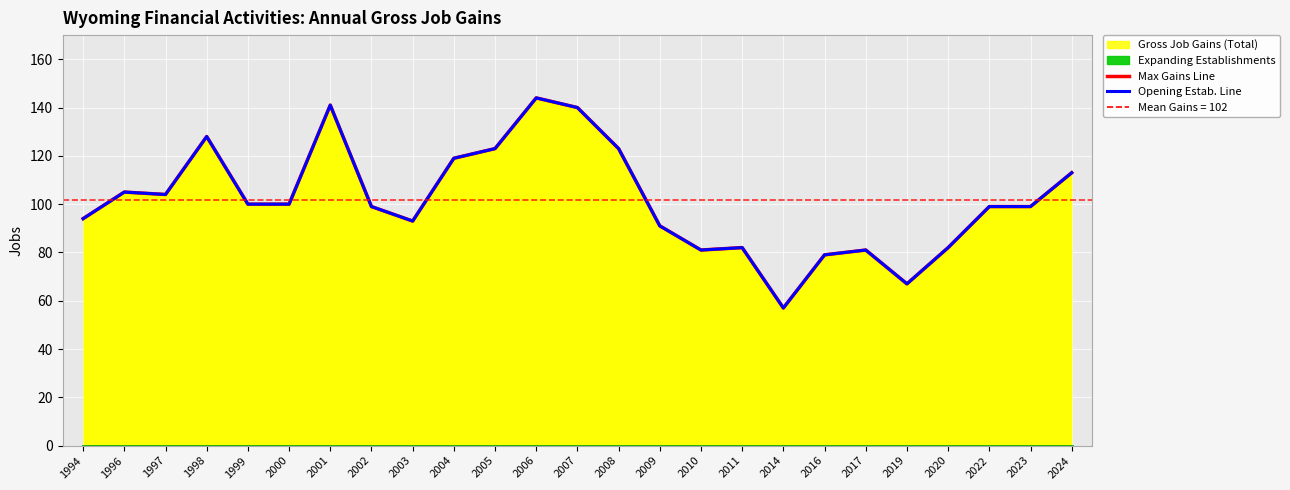

What is the difference between the Opening Establishments values at 2023 and 1997?

5